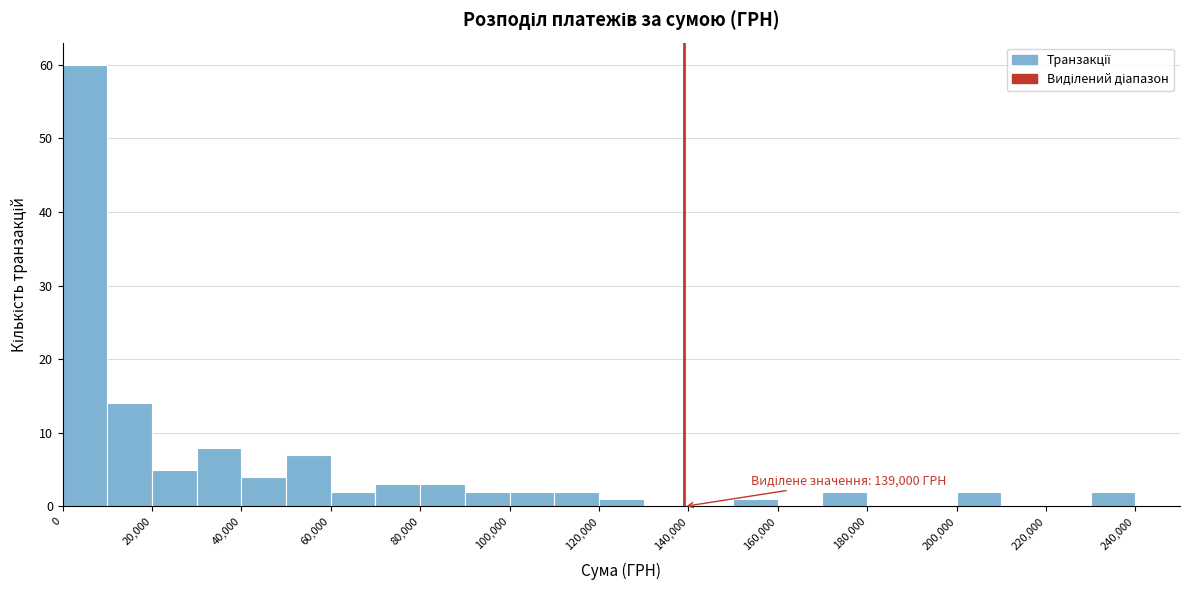

Which range on the x-axis has the tallest bar?

0 to 10000